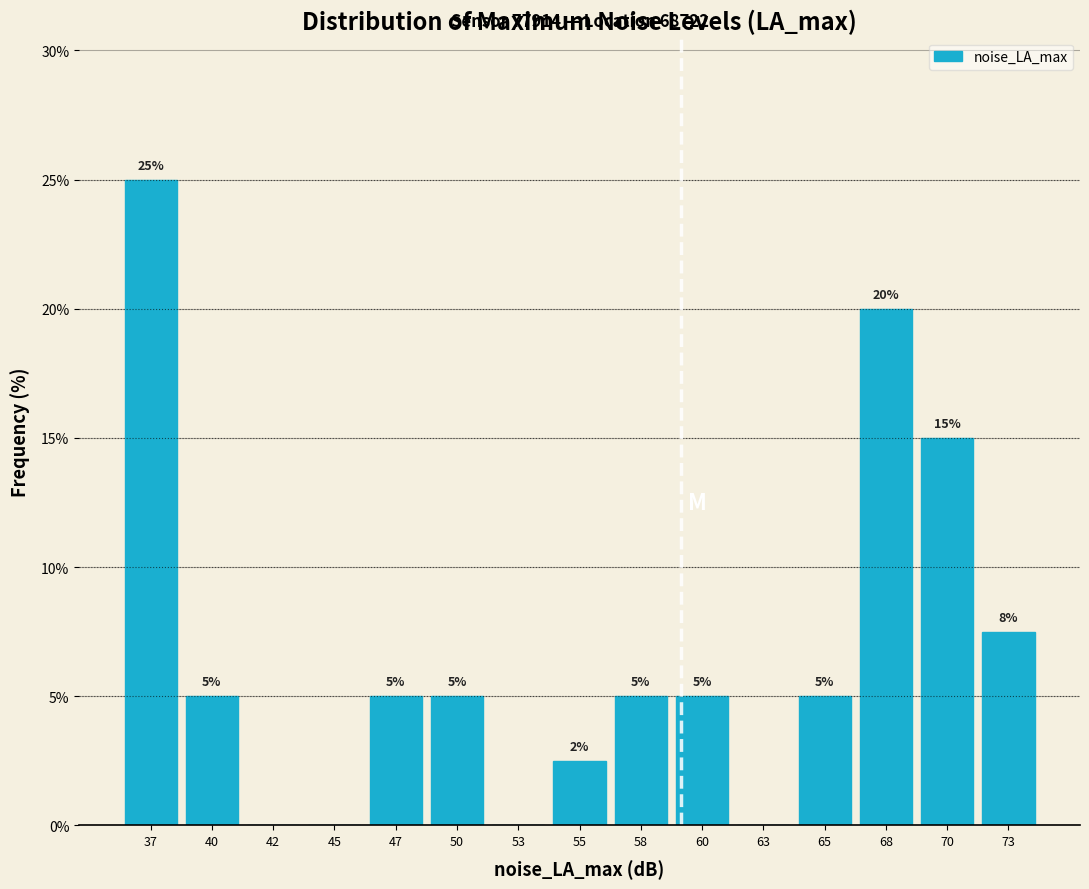

Between 40 and 42, which is larger?

40